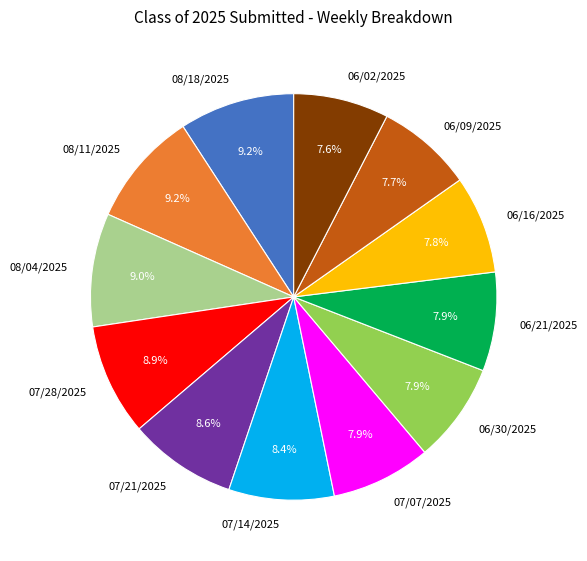

To the nearest percent, what percentage of the pie is 07/21/2025?

9%